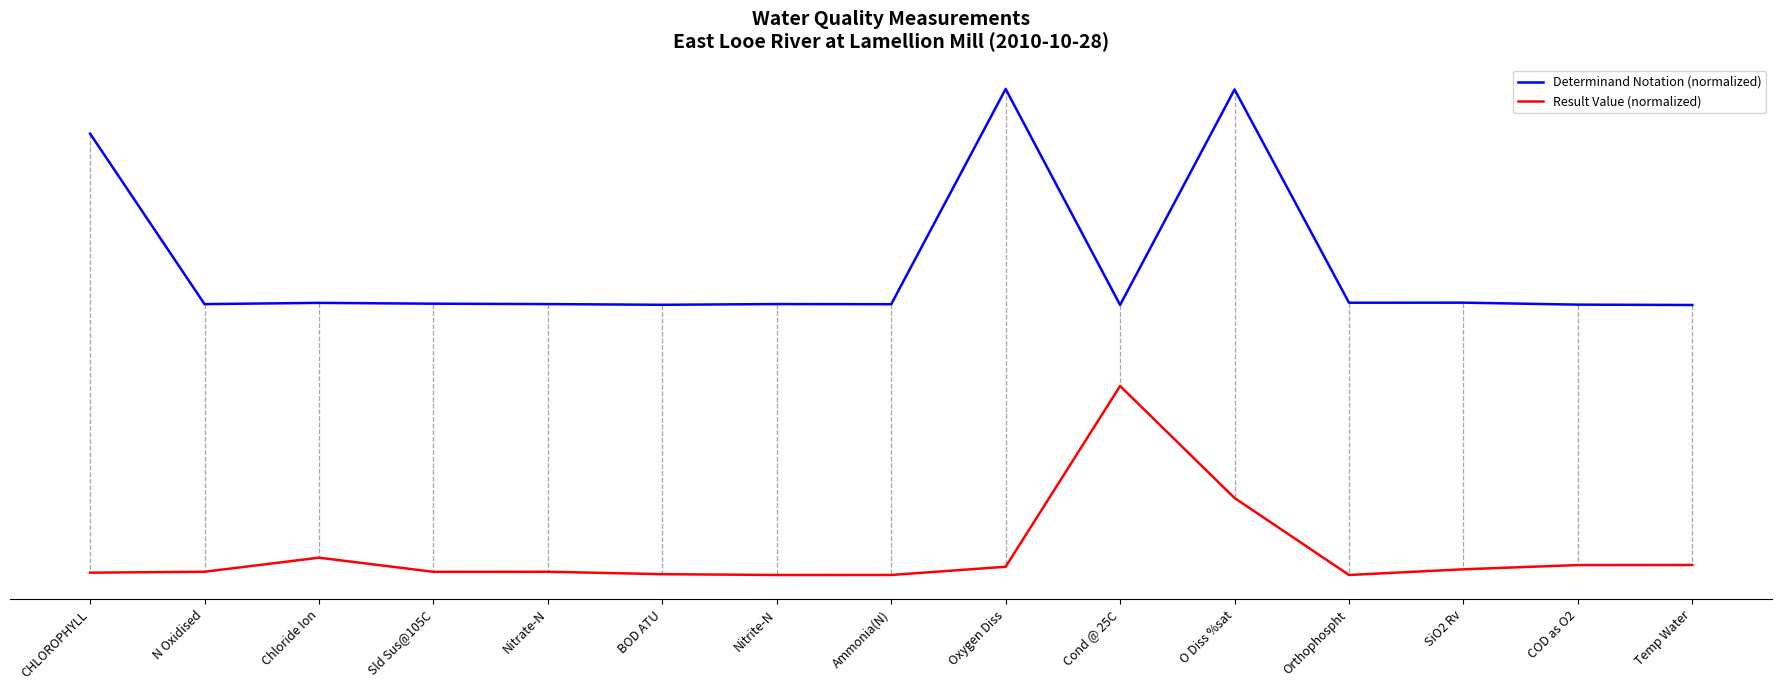

Between Chloride Ion and Orthophospht, which series saw the biggest shift?

Result Value (normalized)